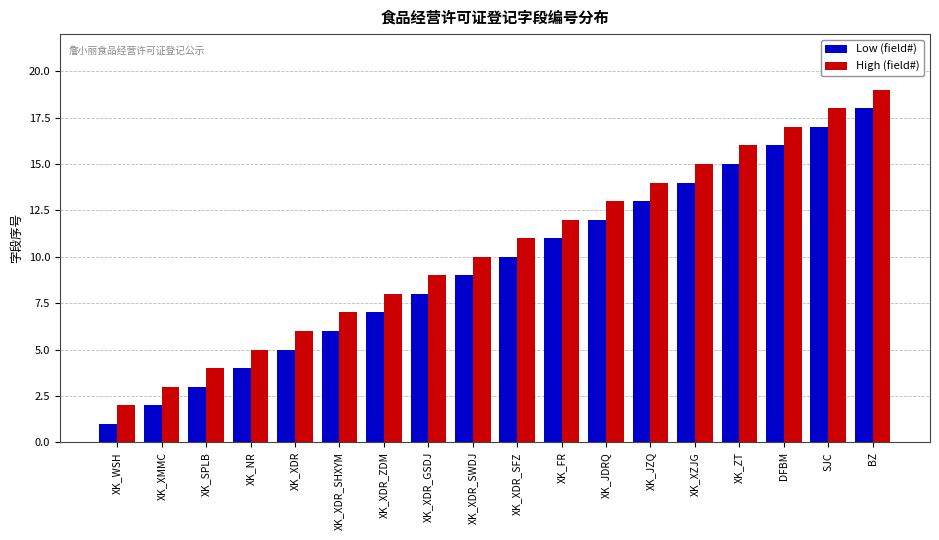

At which label does High (field#) reach its minimum?

XK_WSH